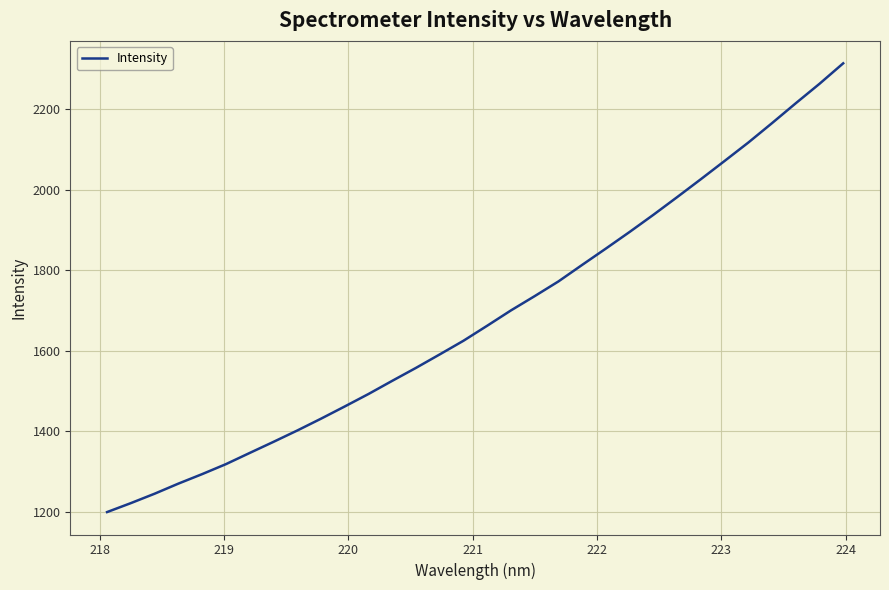

How many distinct data groups are displayed?

1